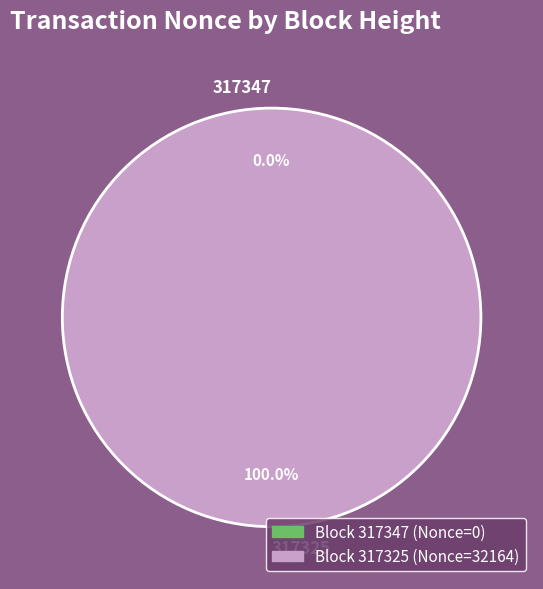

Which has a higher value, 317325 or 317347?

317325